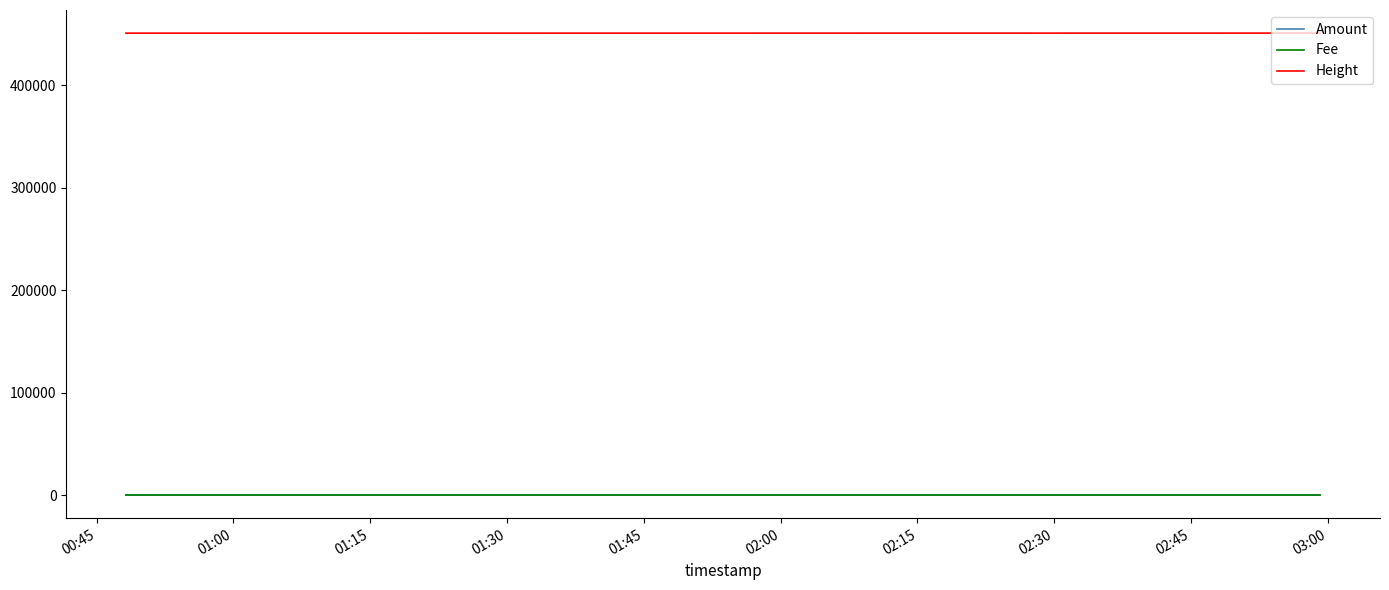

What is the highest value of the Height series?

451129